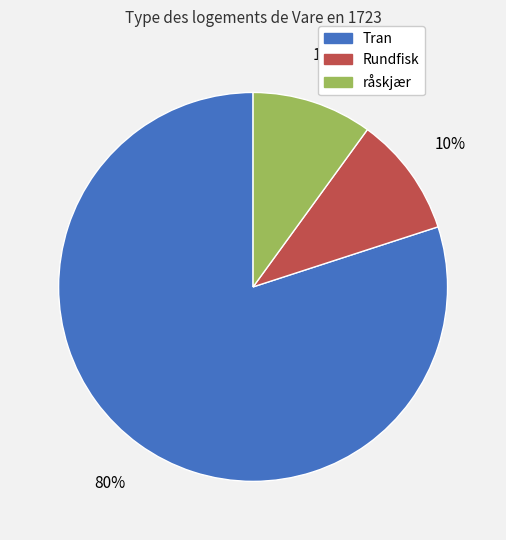

To the nearest percent, what is the average slice percentage?

33%